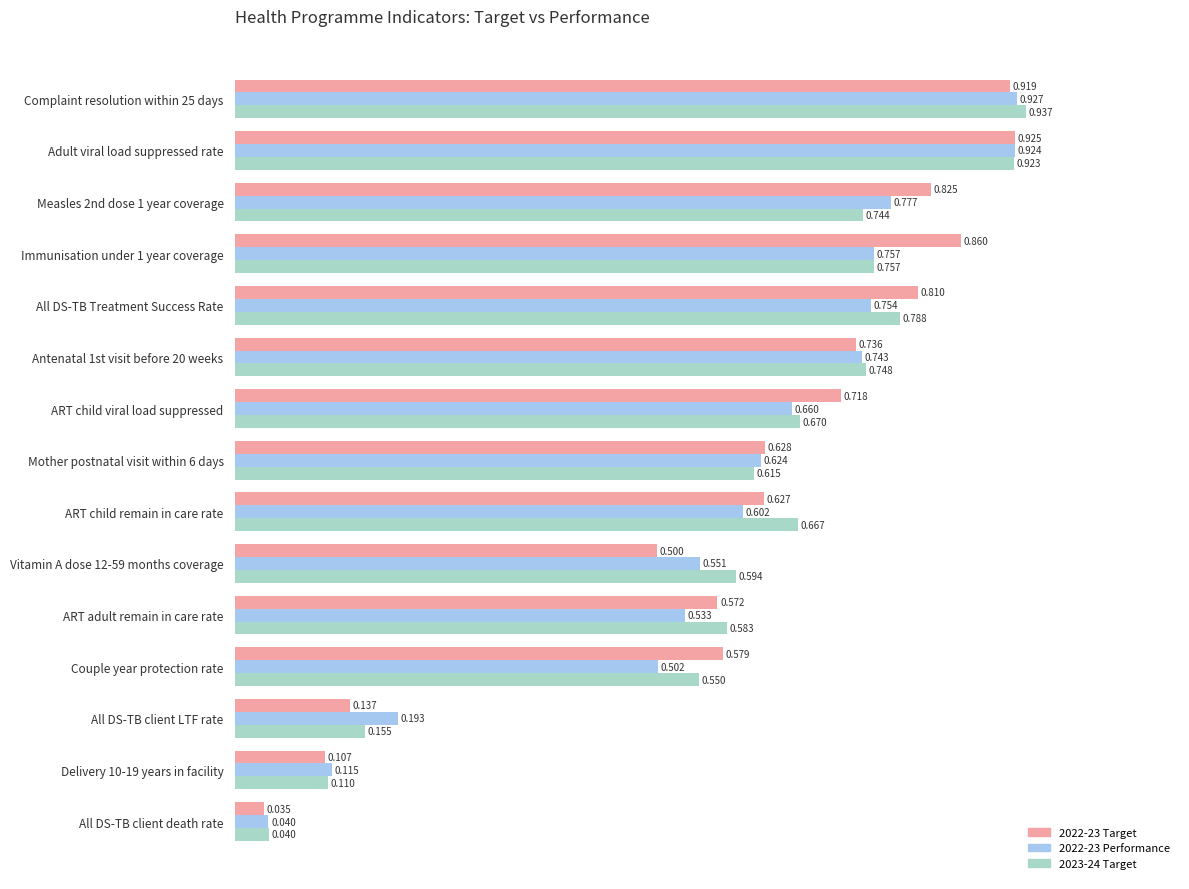

Is the value of 2022-23 Target at ART child viral load suppressed greater than the value of 2023-24 Target at ART child remain in care rate?

Yes